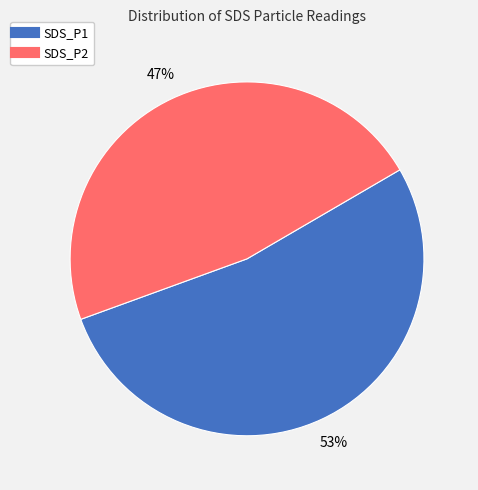

Is it true that SDS_P2 is 1% of the pie?

False